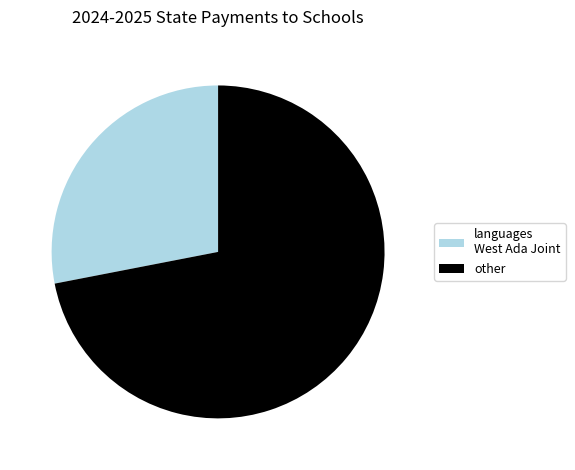

Is there a majority slice in this chart?

Yes